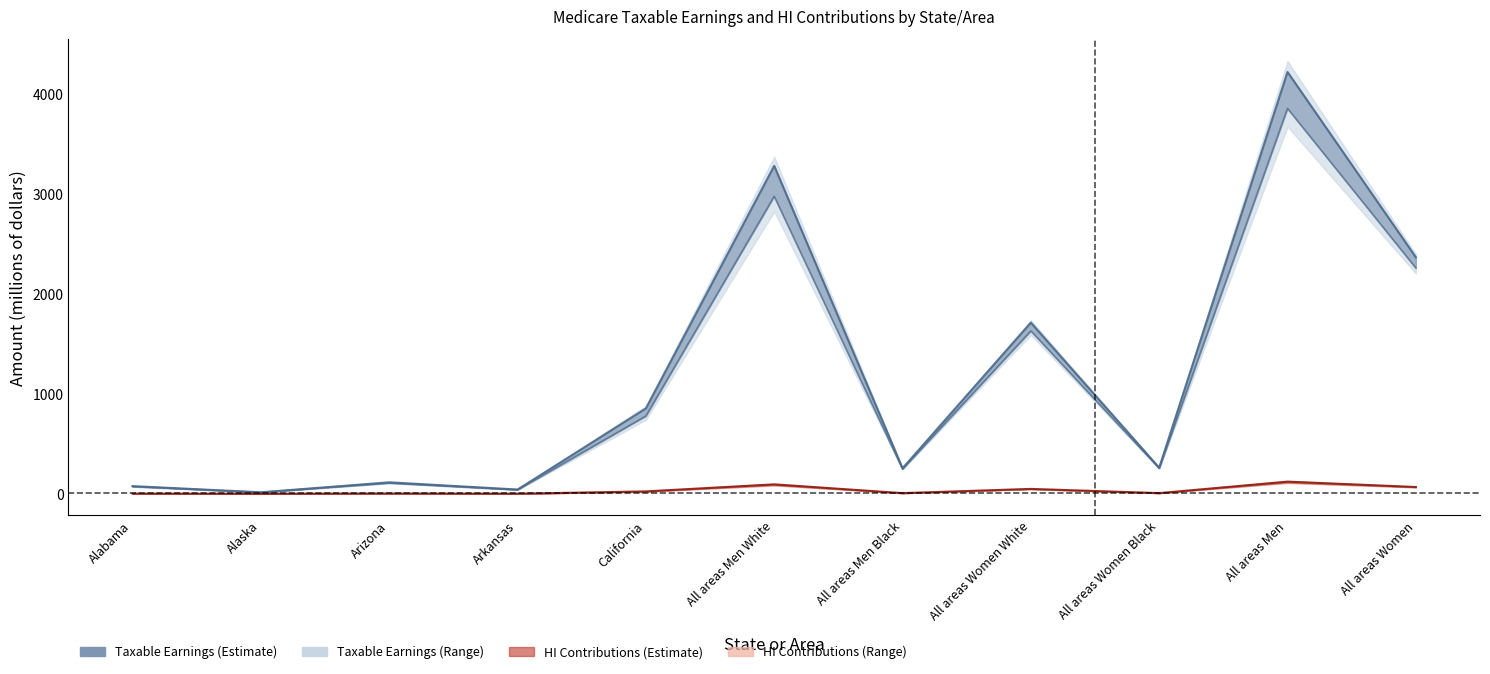

At how many categories does at least one series exceed 3271?

2